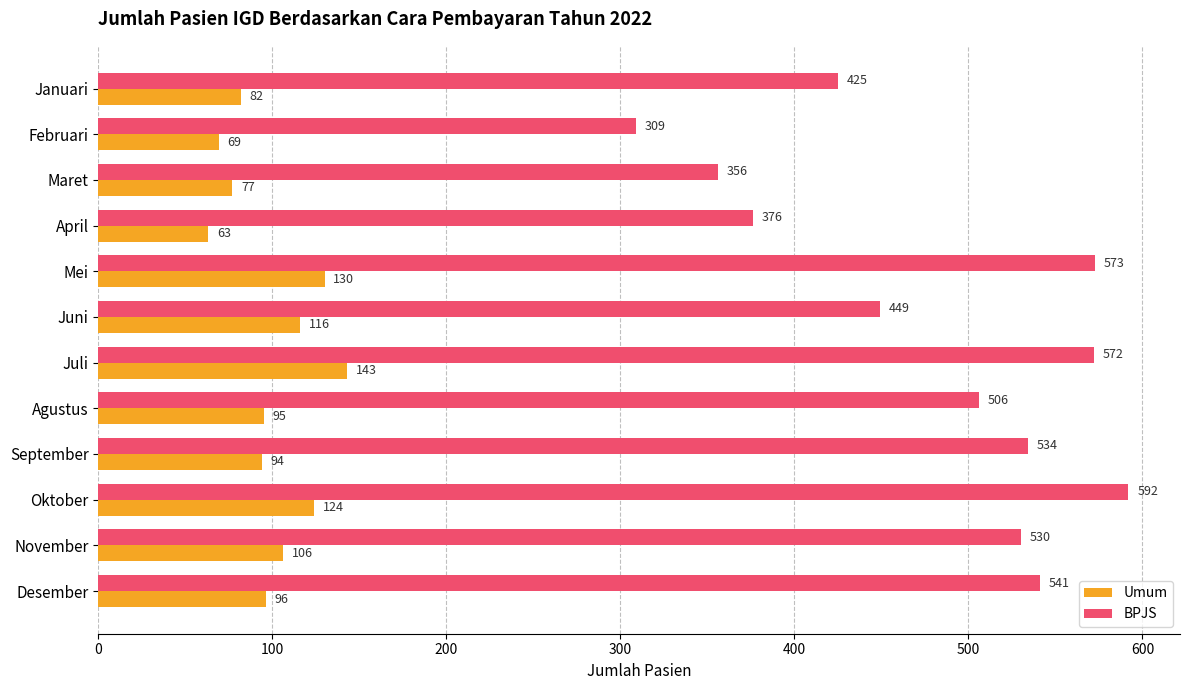

What are all the series names shown in the legend?

Umum, BPJS